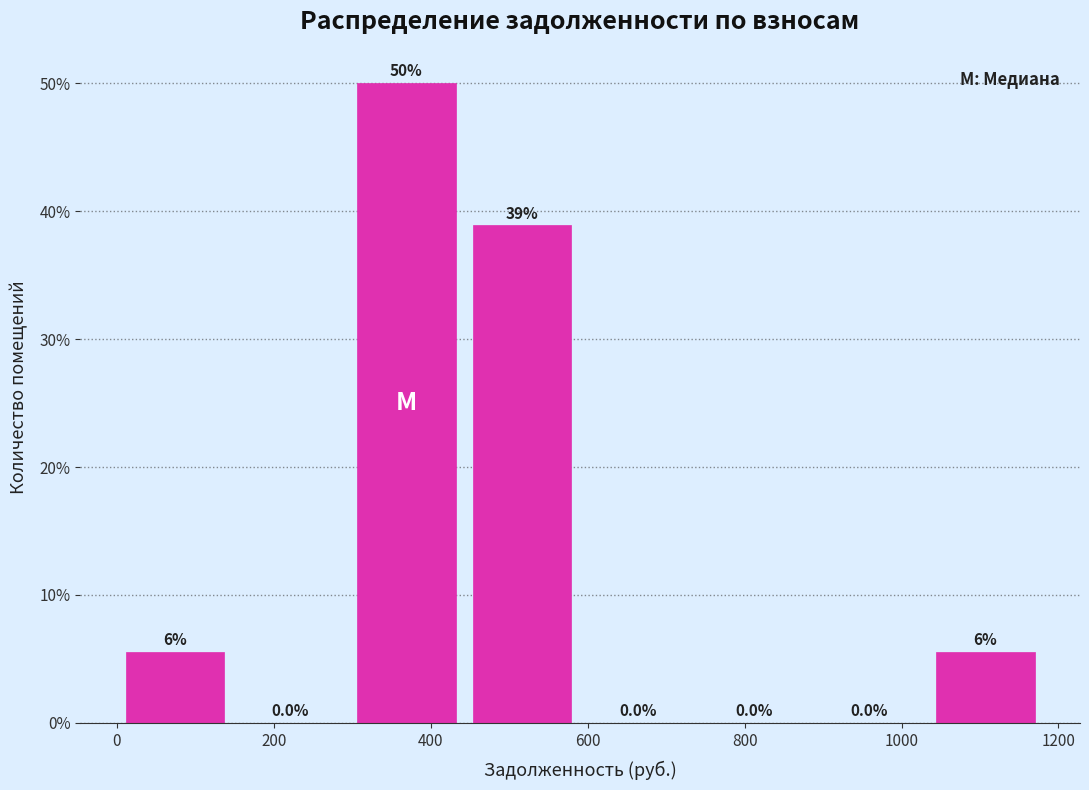

Which range on the x-axis has the tallest bar?

300 to 440